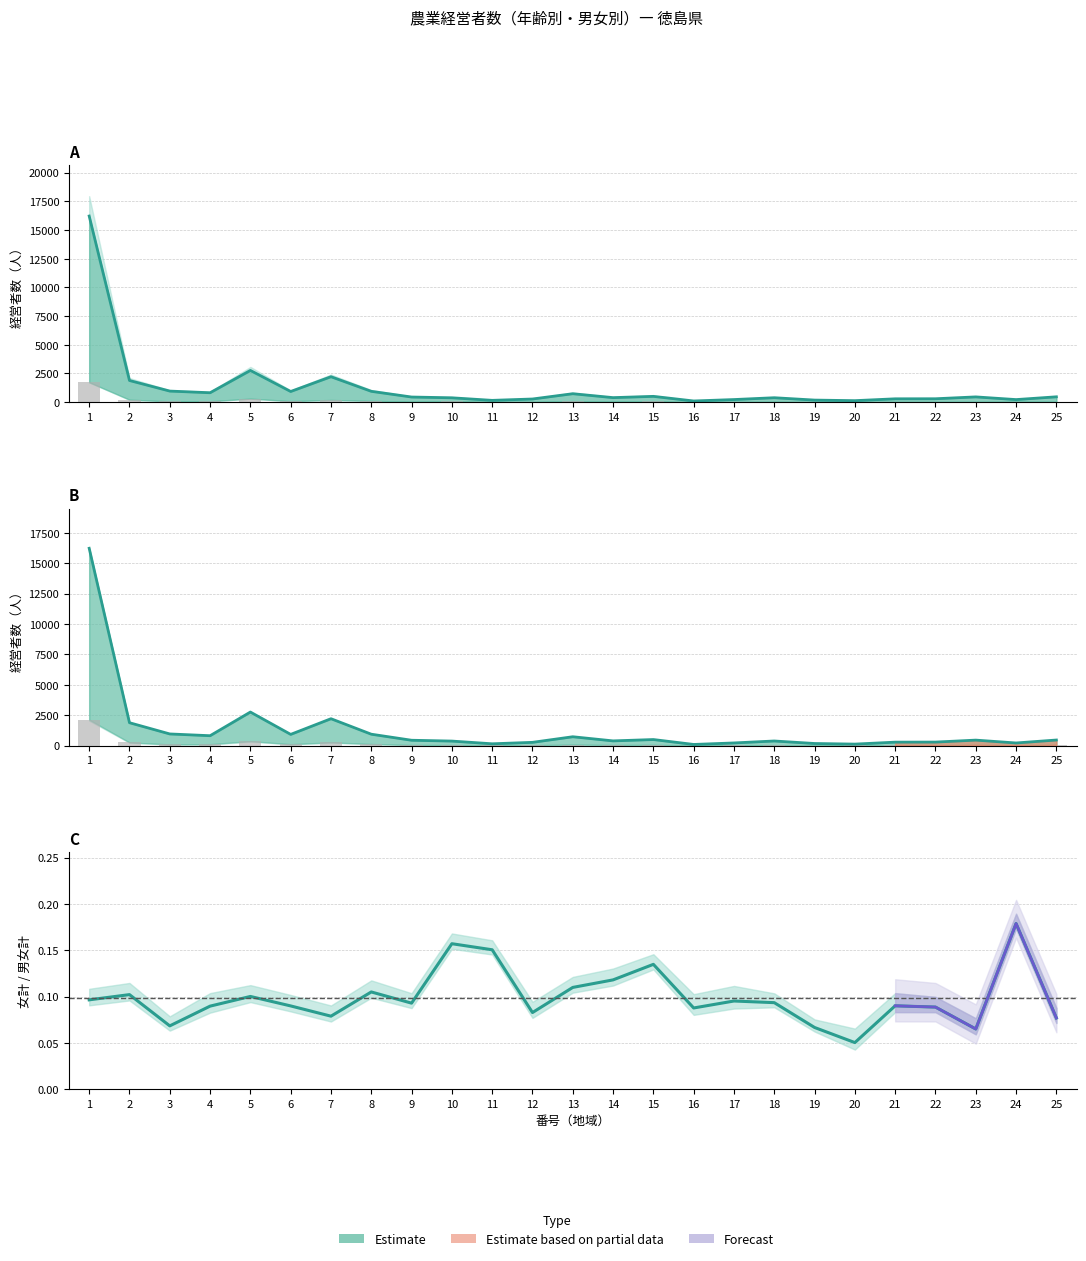

How many values in the 女計 (Female Total) series exceed 49?

12